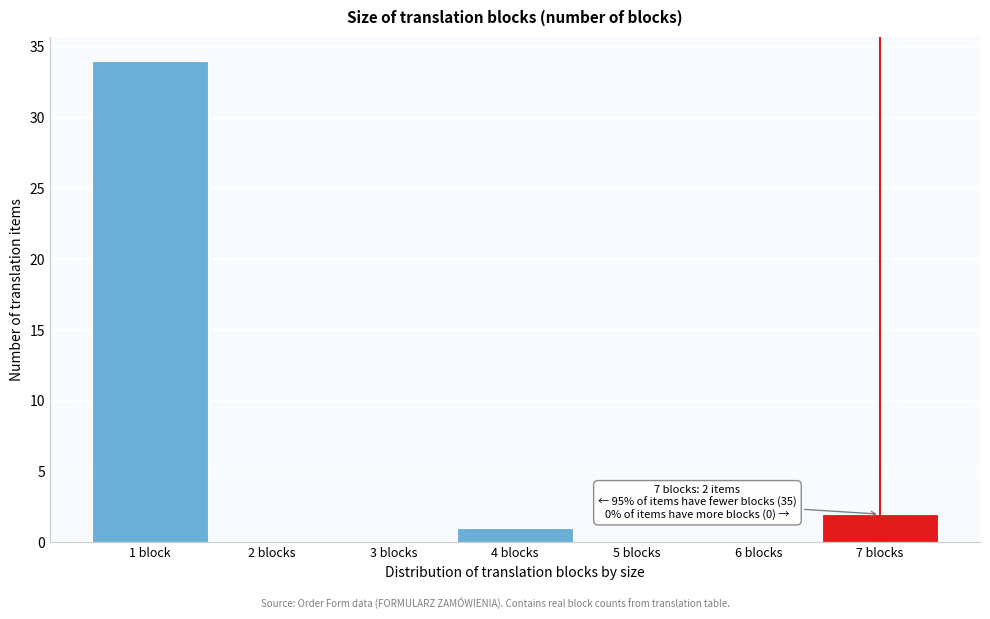

Reading left to right, transcribe all the data shown in this chart.

1 block=34	2 blocks=0	3 blocks=0	4 blocks=1	5 blocks=0	6 blocks=0	7 blocks=2